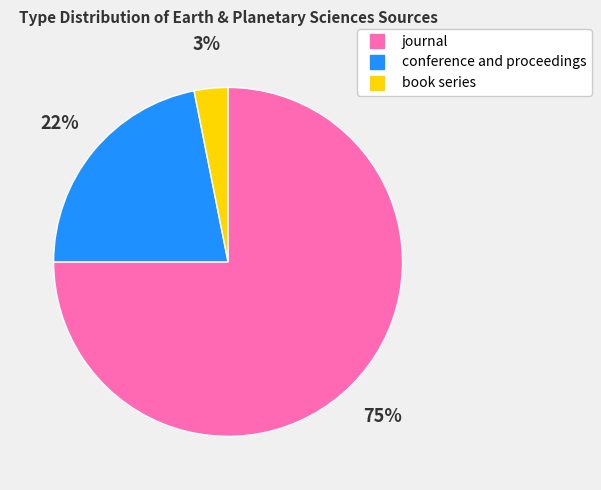

What percentage is the journal slice, to the nearest percent?

75%